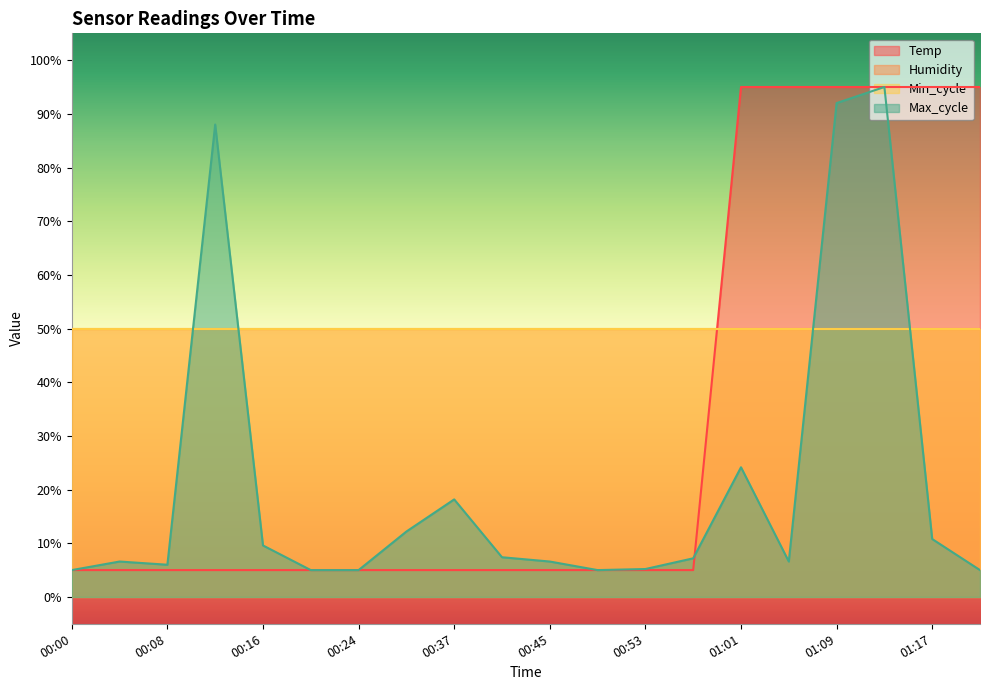

What is the difference between the Max_cycle values at 00:33 and 00:04?

5.6